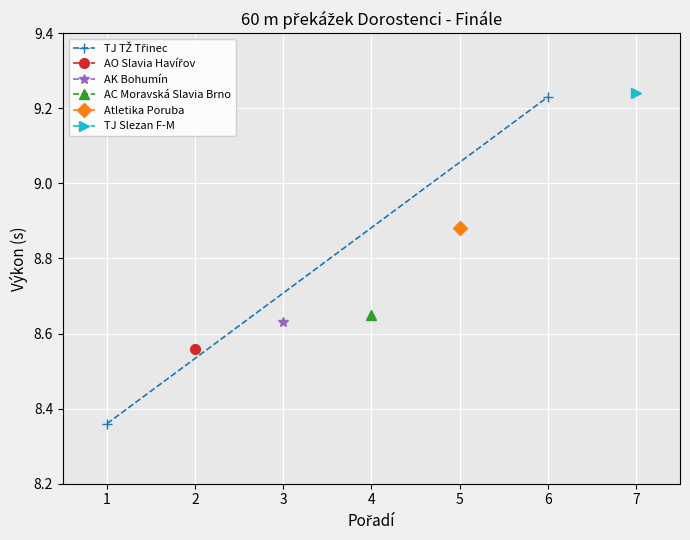

What is the maximum value shown in the chart?

9.2